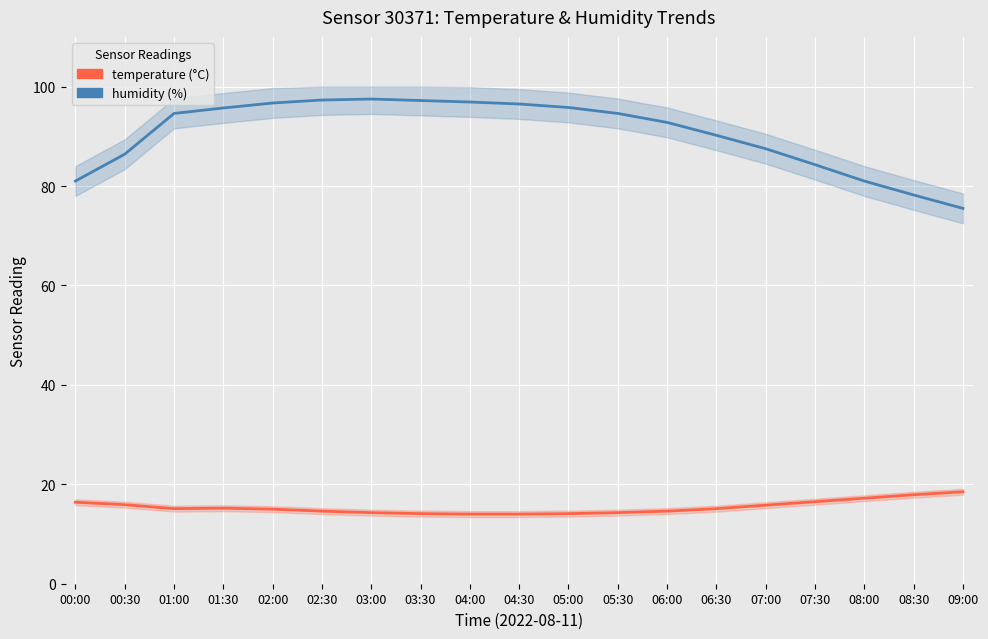

Reading right to left, extract all data points from this chart.

humidity: 09:00=75.5	08:30=78.2	08:00=81.0	07:30=84.3	07:00=87.5	06:30=90.2	06:00=92.8	05:30=94.6	05:00=95.8	04:30=96.5	04:00=96.9	03:30=97.2	03:00=97.5	02:30=97.3	02:00=96.7	01:30=95.7	01:00=94.6	00:30=86.4	00:00=81.0
temperature: 09:00=18.5	08:30=17.9	08:00=17.2	07:30=16.5	07:00=15.8	06:30=15.1	06:00=14.6	05:30=14.3	05:00=14.1	04:30=14.0	04:00=14.0	03:30=14.1	03:00=14.3	02:30=14.6	02:00=15.0	01:30=15.2	01:00=15.1	00:30=15.9	00:00=16.4